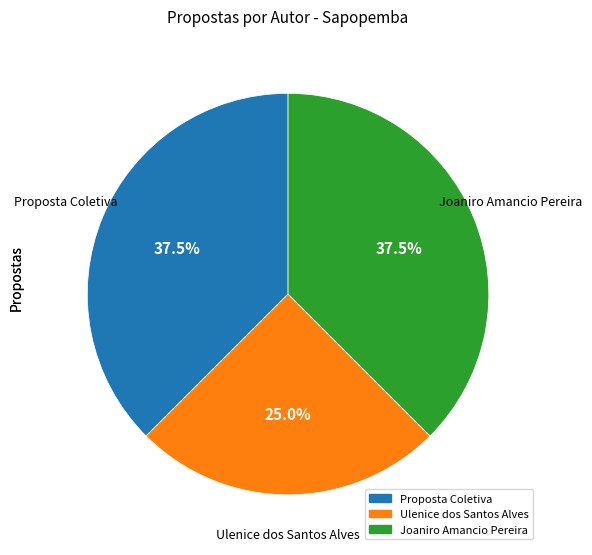

Which slice is the smallest?

Ulenice dos Santos Alves